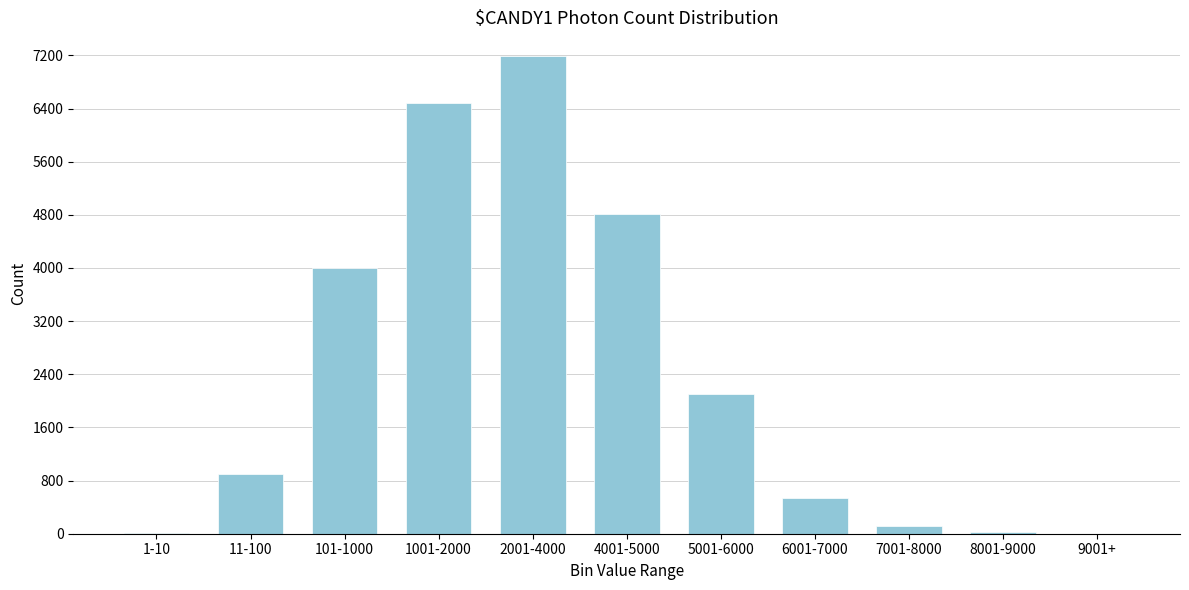

True or false: the data shows 2134.3 at 4001-5000.

False